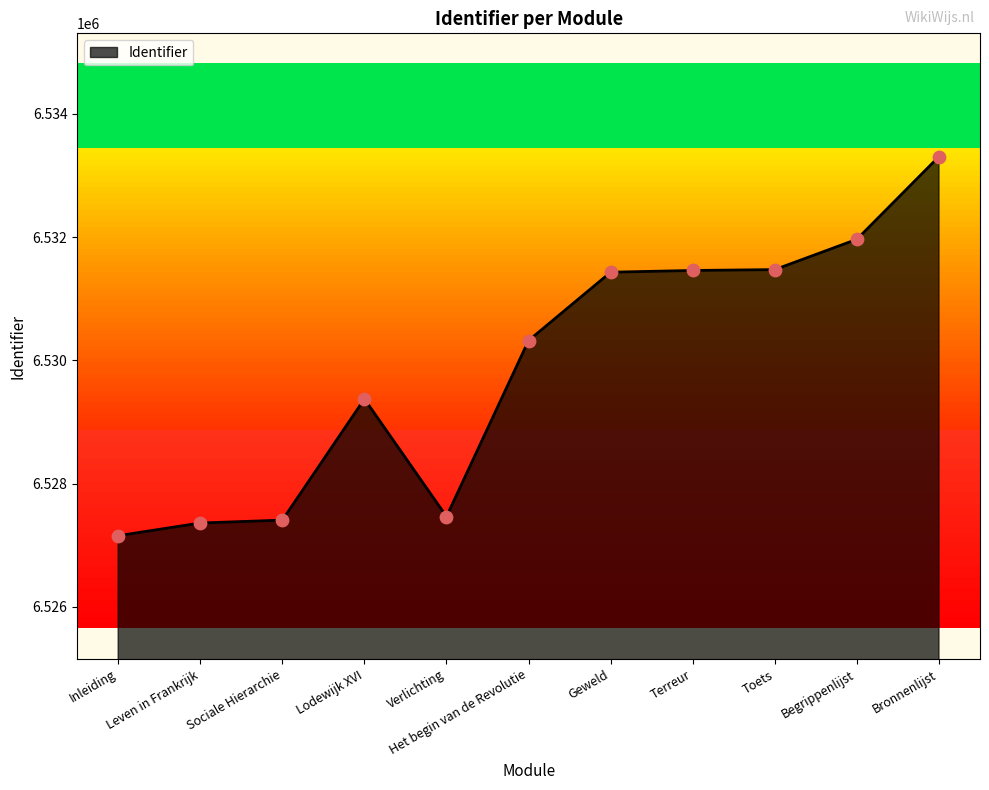

What is the change in value from Leven in Frankrijk to Geweld?

+4070